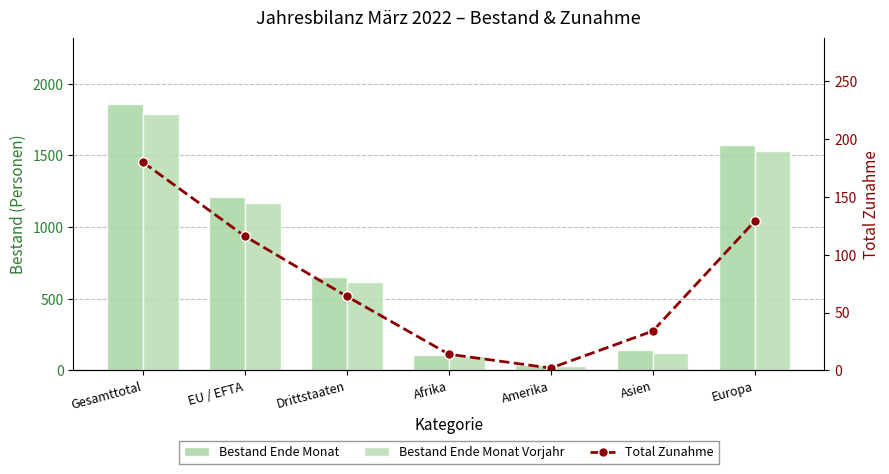

What is the label of the 1st bar from the right?

Europa